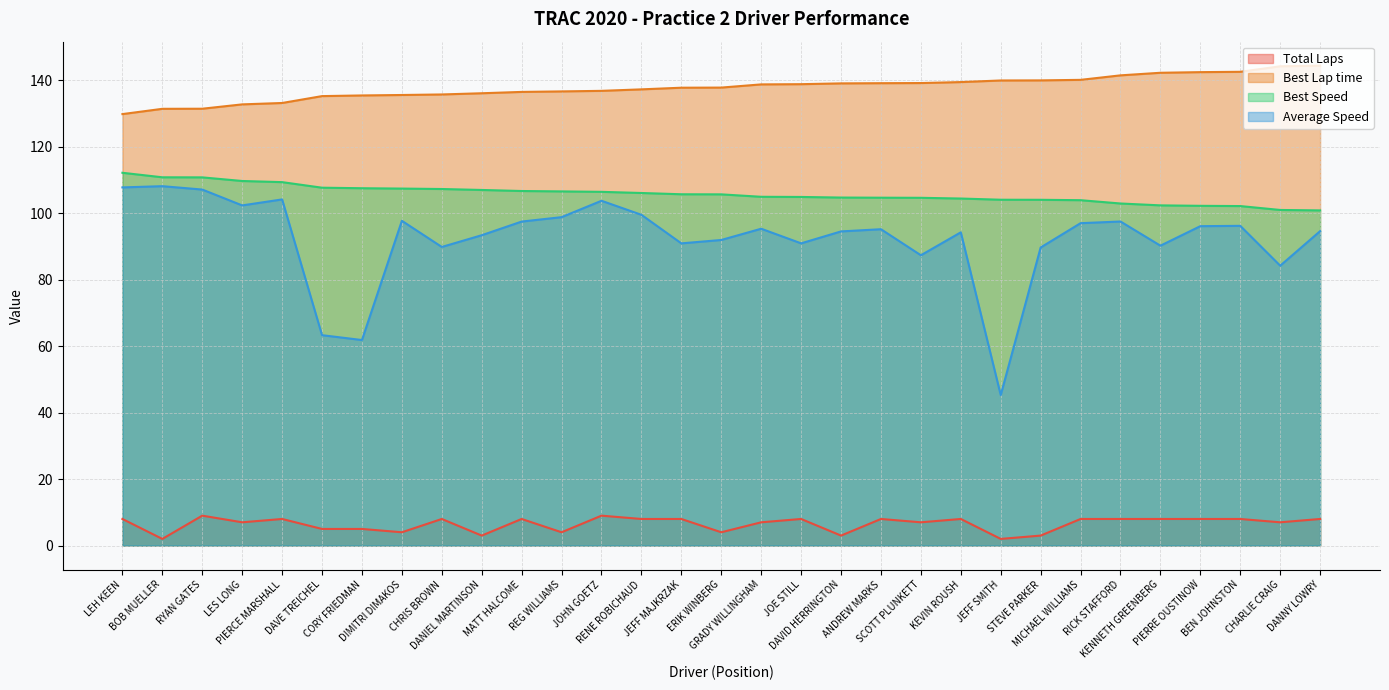

What is the sum of the Average Speed values at KENNETH GREENBERG and SCOTT PLUNKETT?

177.6